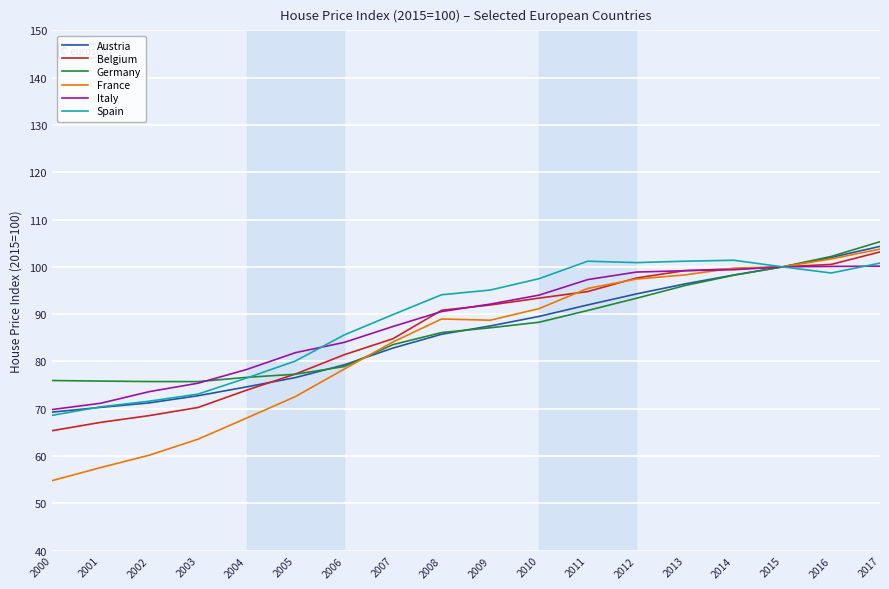

The value of France at 2009 is 88.7. True or false?

True